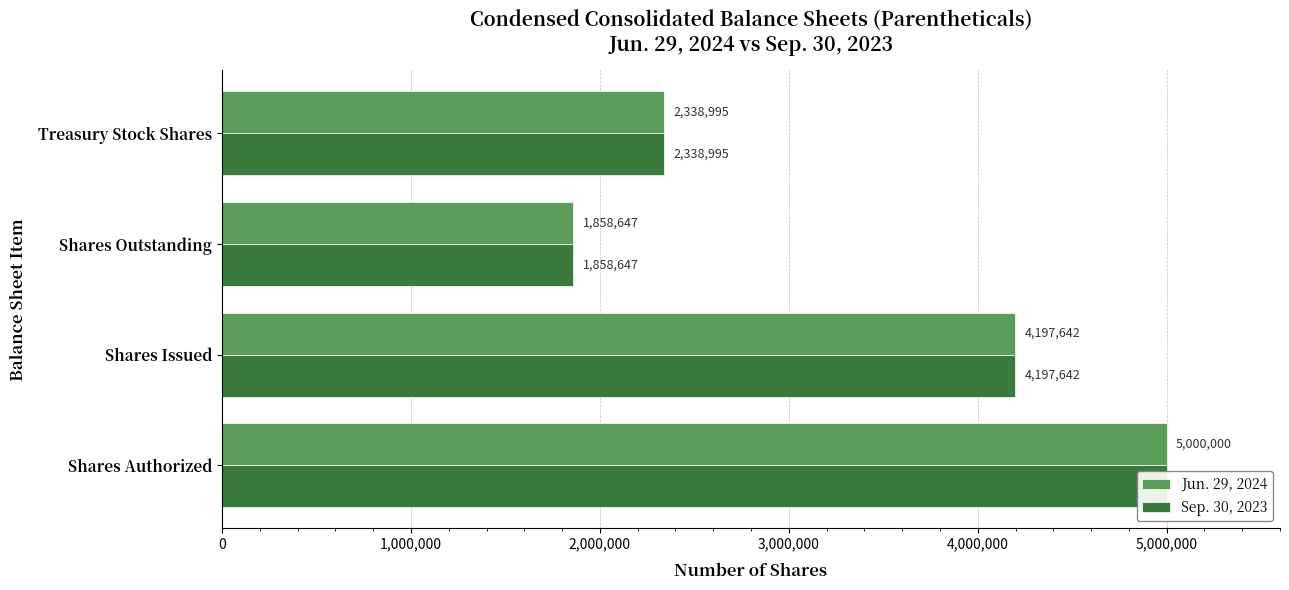

What is the greatest value displayed?

5000000